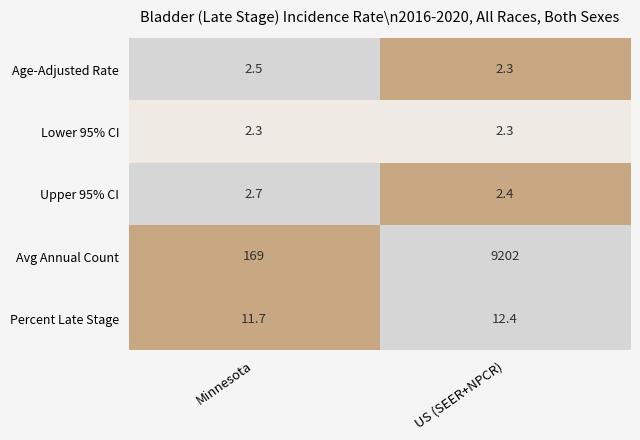

What is the spread (max minus min) of values at Minnesota?

166.7